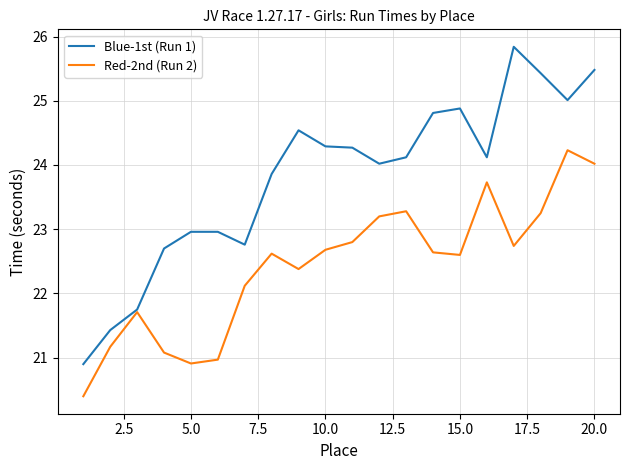

List the series in order of their overall mean, highest first.

Blue-1st (Run 1), Red-2nd (Run 2)